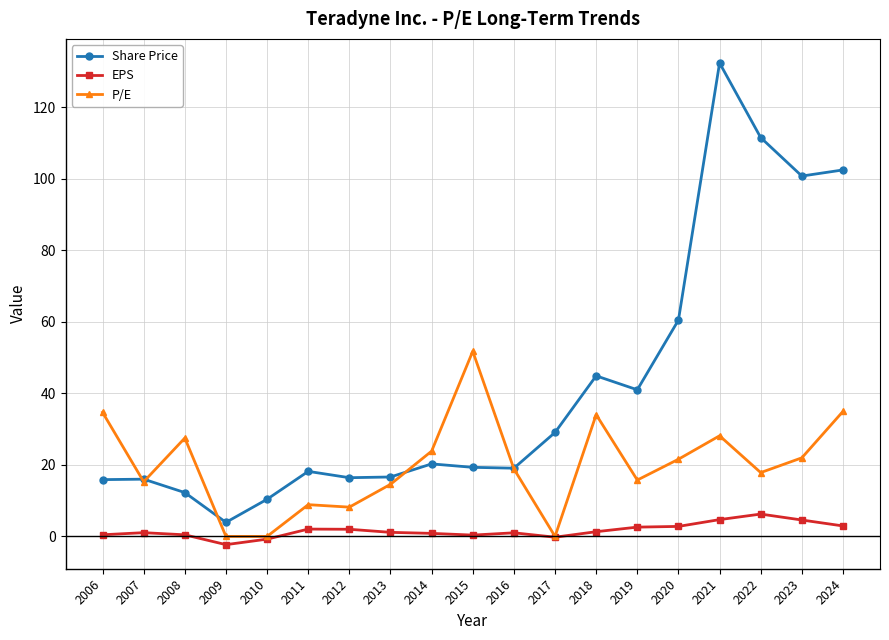

Which series has the largest range (max minus min)?

Share Price